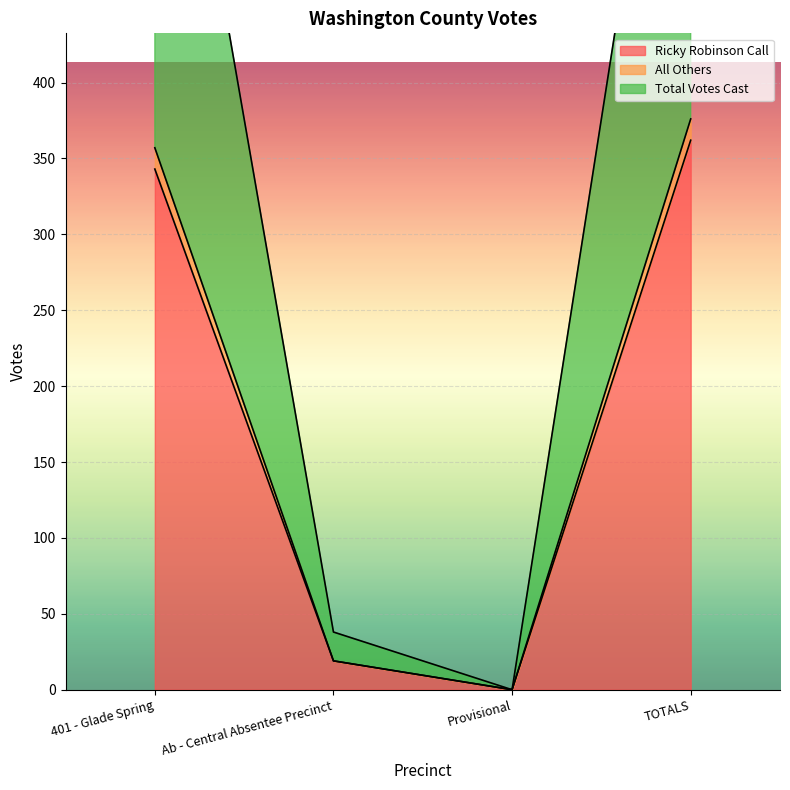

At how many categories does at least one series exceed 670?

2